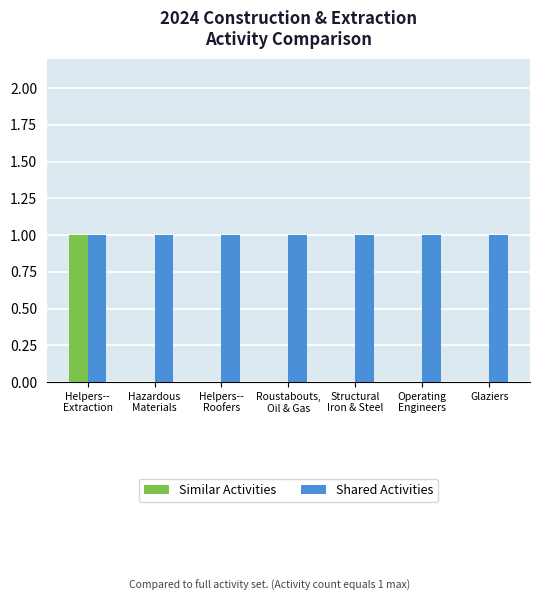

What is the total value across all series at Operating
Engineers?

1